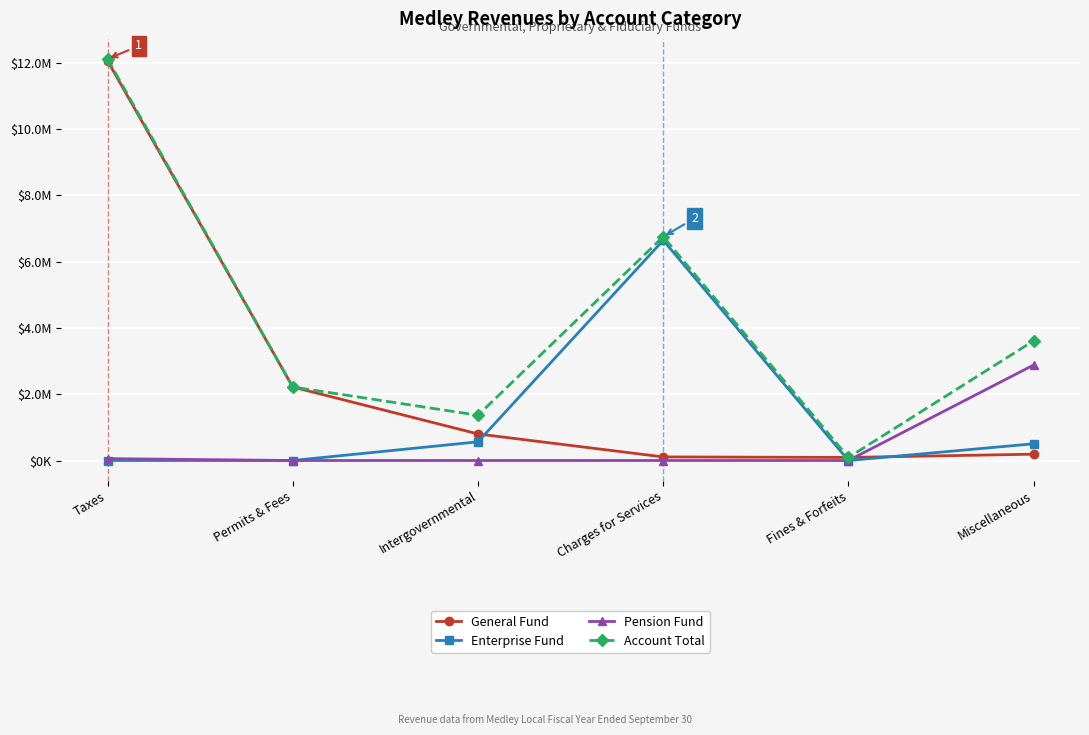

The value of Pension Fund at Intergovernmental is 1371344. True or false?

False